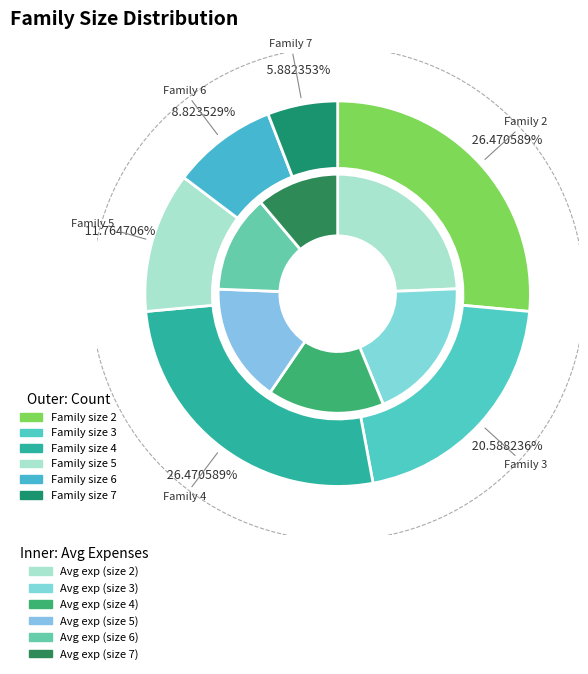

What is the largest slice in the pie chart?

2